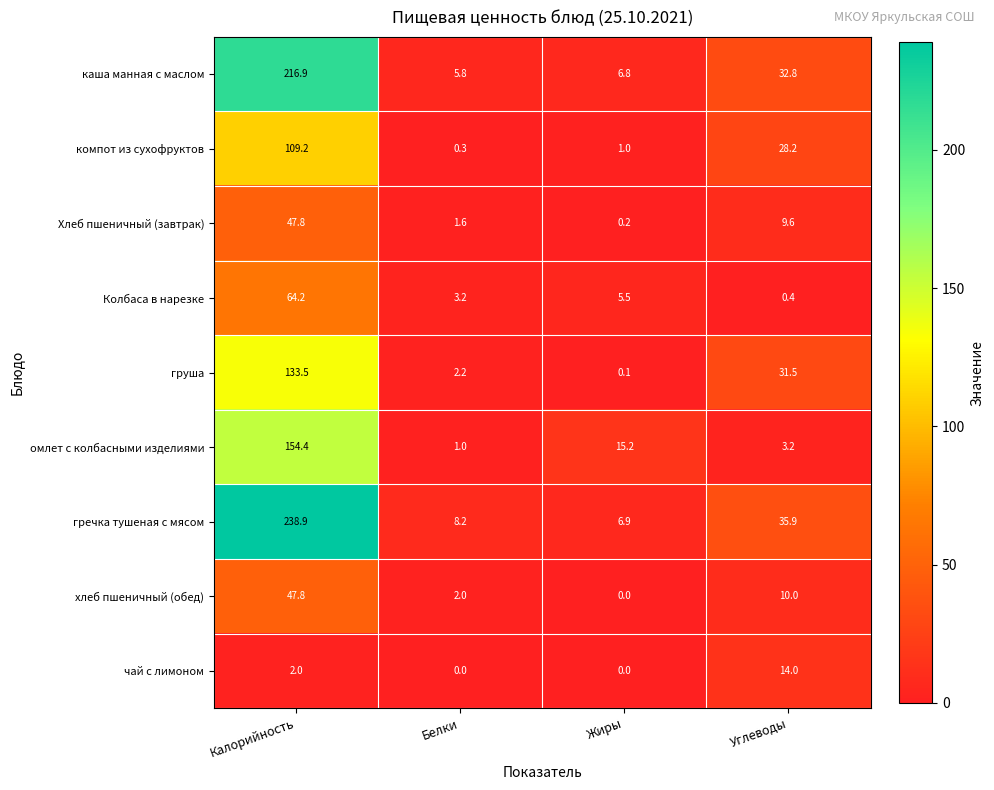

What is the difference between the Колбаса в нарезке values at Калорийность and Белки?

61.0